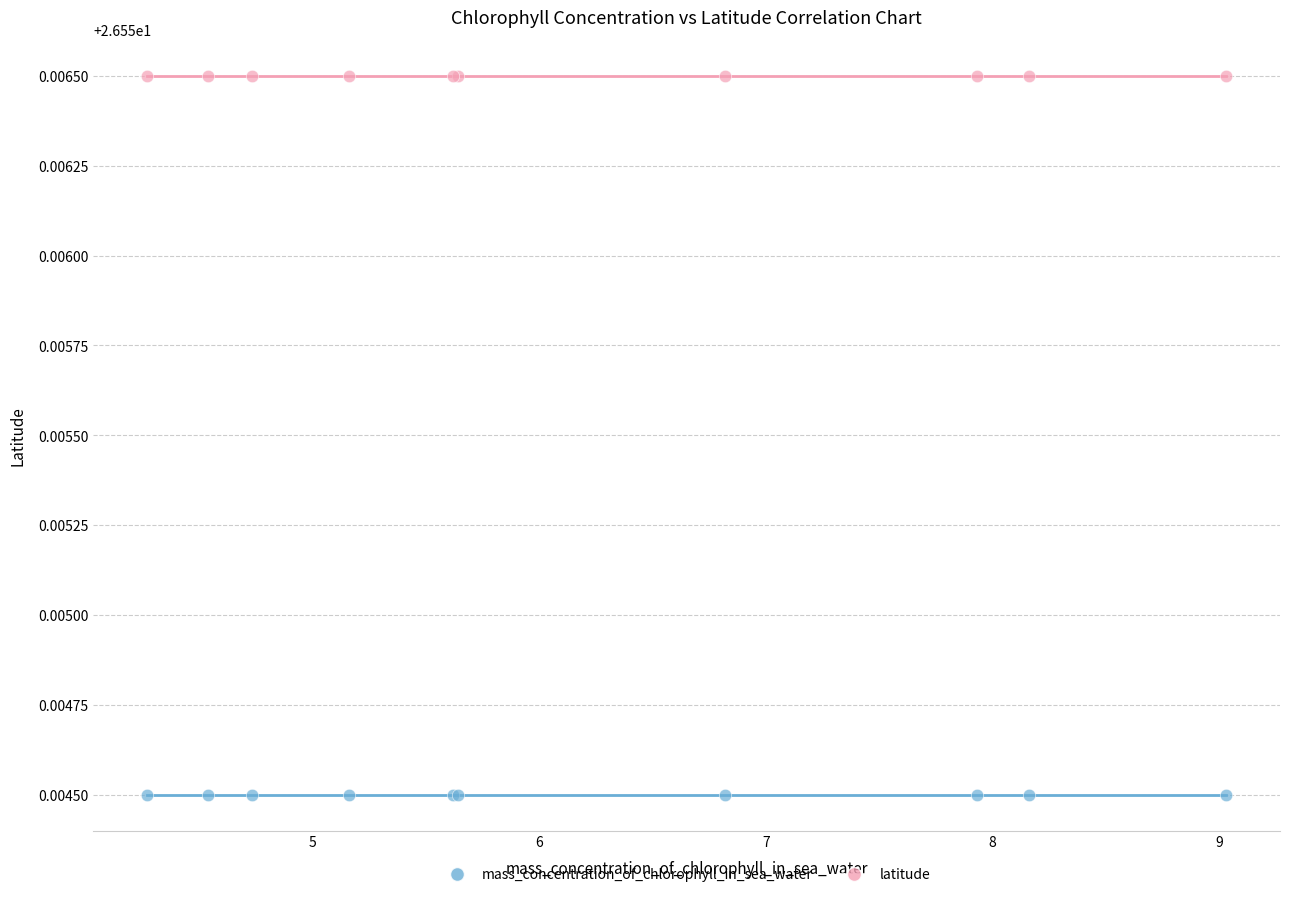

Which series contains the highest Y value?

latitude